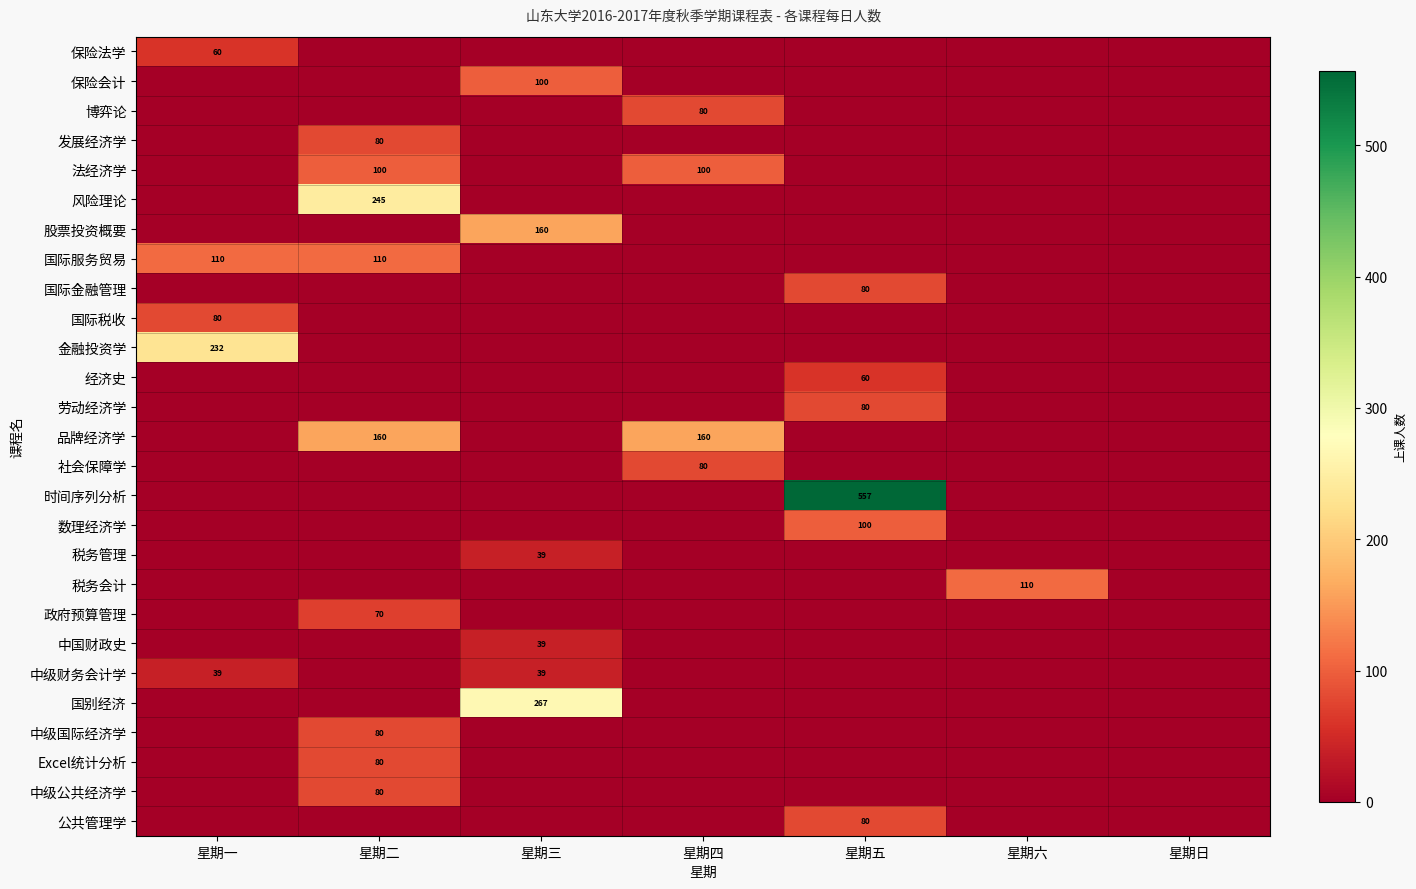

The 国际金融管理 series shows 0 at 星期六. True or false?

True